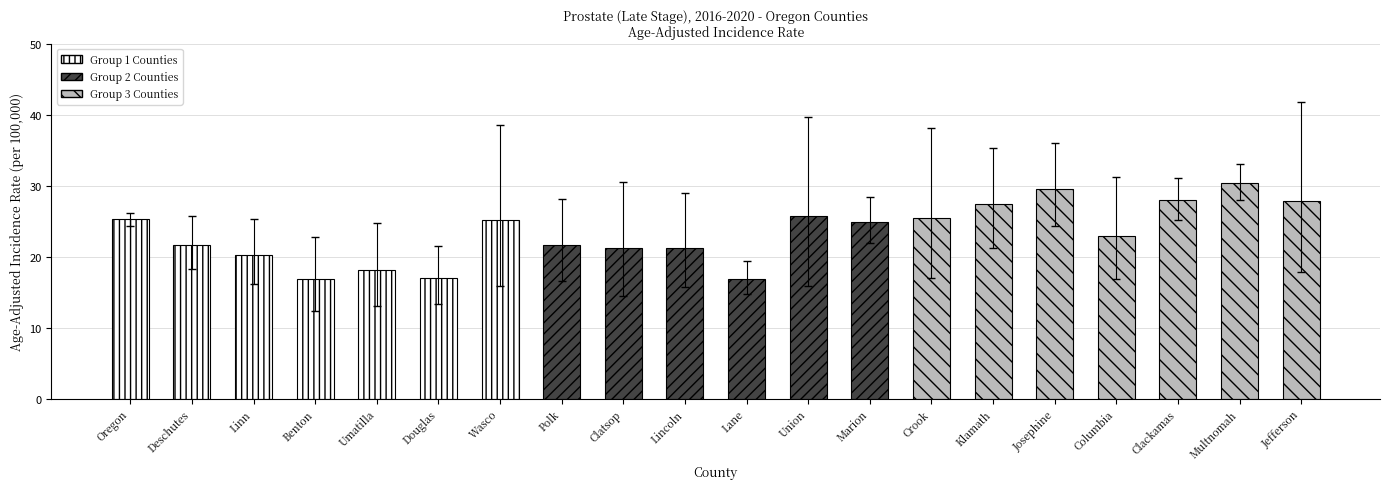

What is the sum of the Lower 95% CI values at Wasco and Benton?

28.2